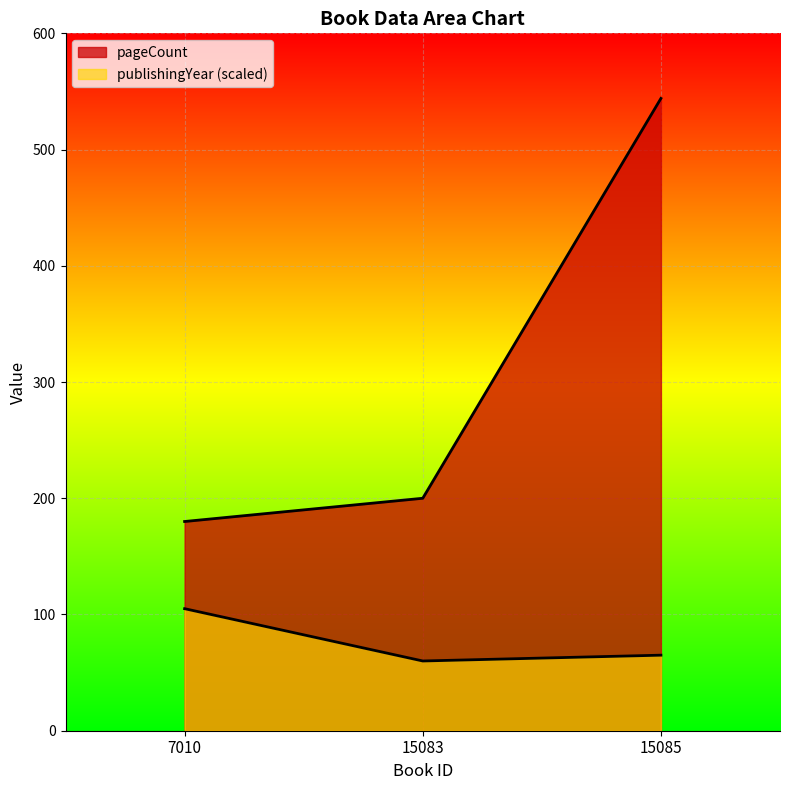

What is the difference between the maximum and minimum values in the pageCount series?

364